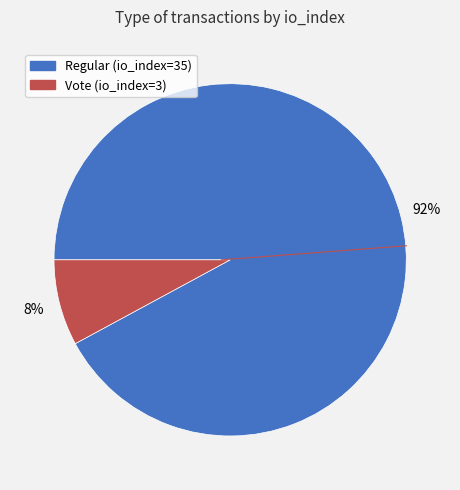

To the nearest percent, what percentage of the pie is Vote (io_index=3)?

8%